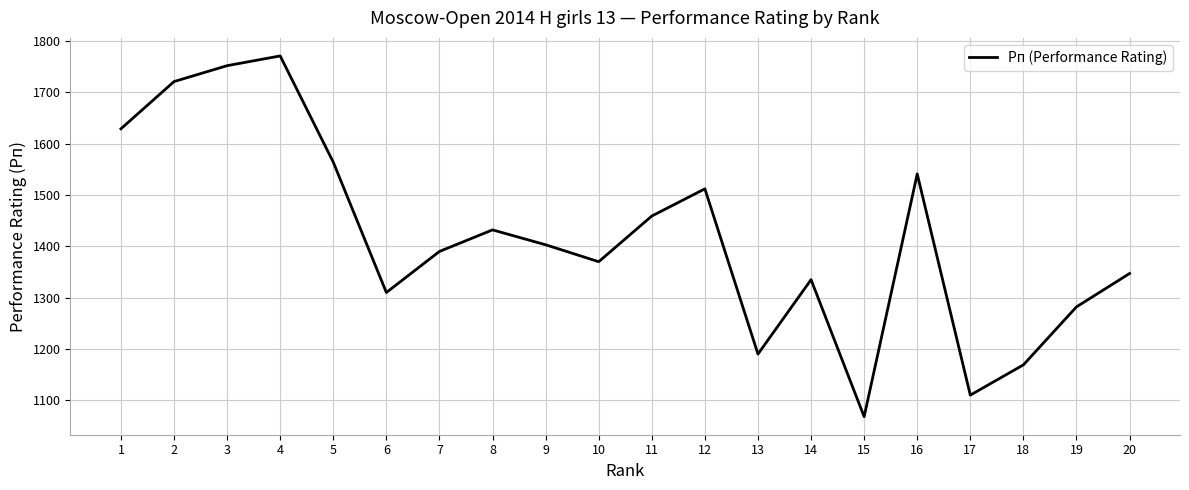

Is it true that the value at 14 is 1335?

True